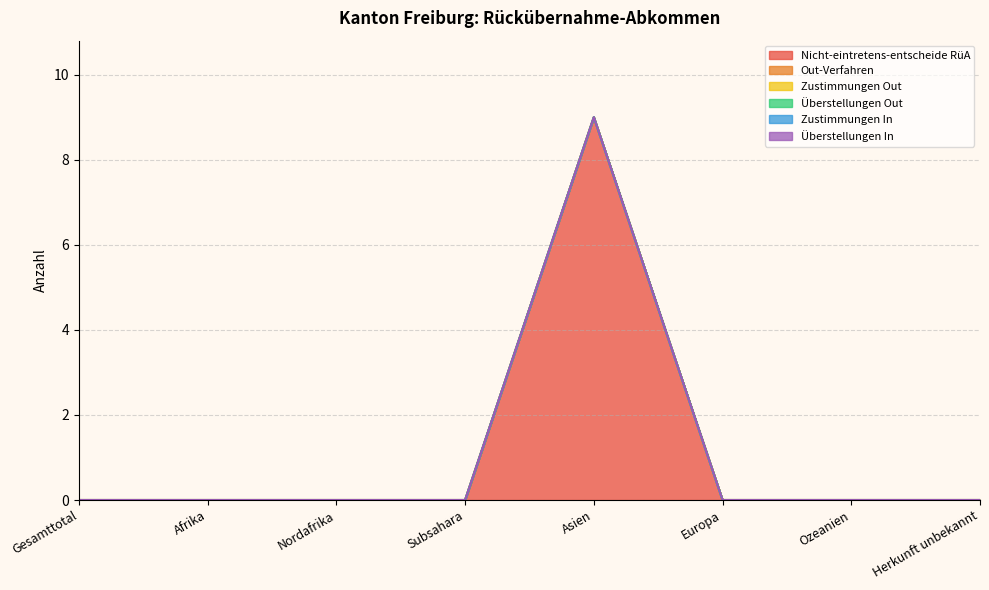

The Zustimmungen Out series shows 0 at Gesamttotal. True or false?

True